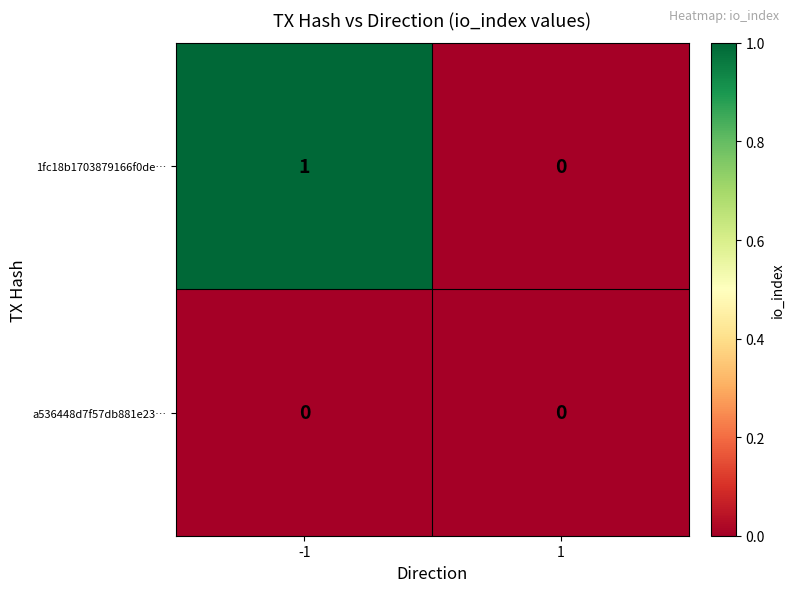

Reading left to right, extract all data points from this chart.

1fc18b1703879166f0de…: 1	0
a536448d7f57db881e23…: 0	0